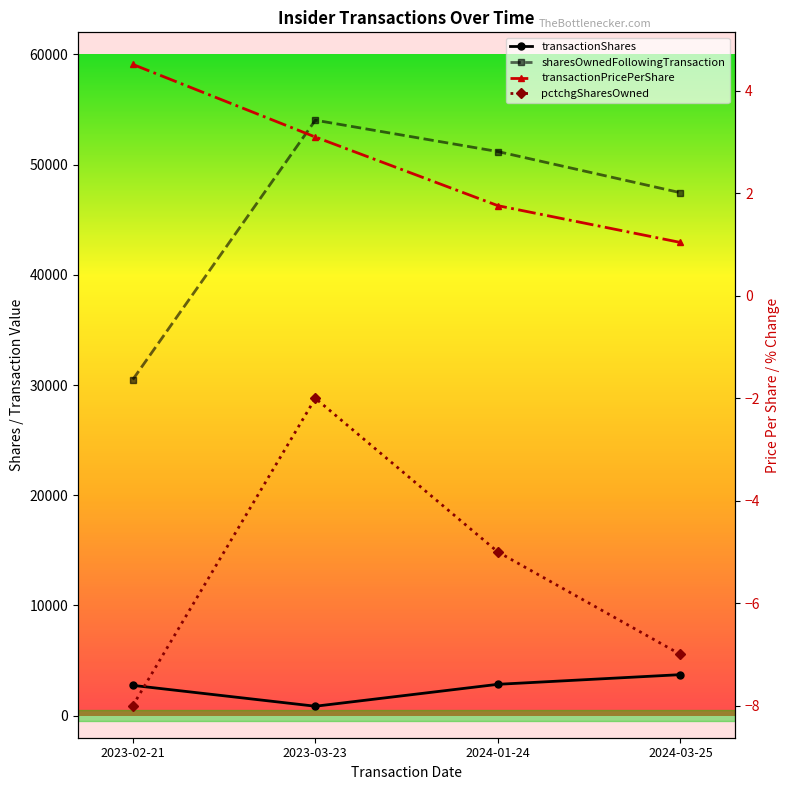

Where is the first local minimum for transactionShares?

2023-03-23